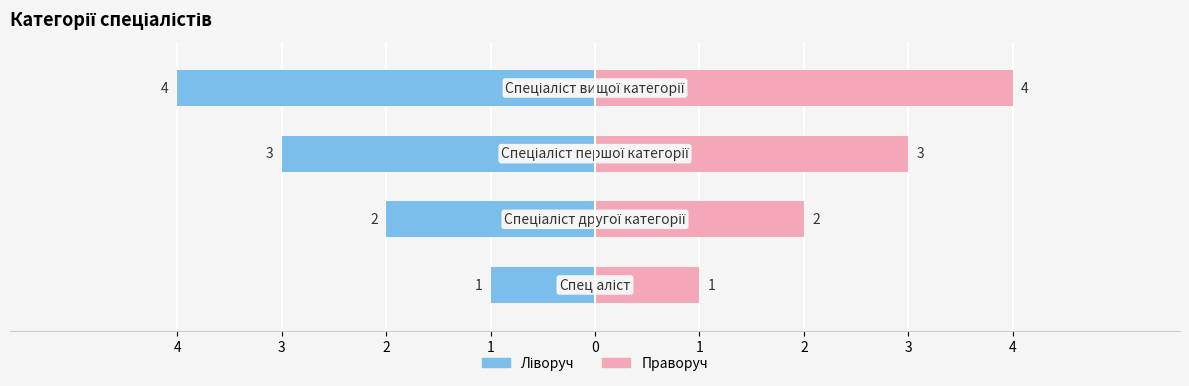

How many bars are there in each group?

2